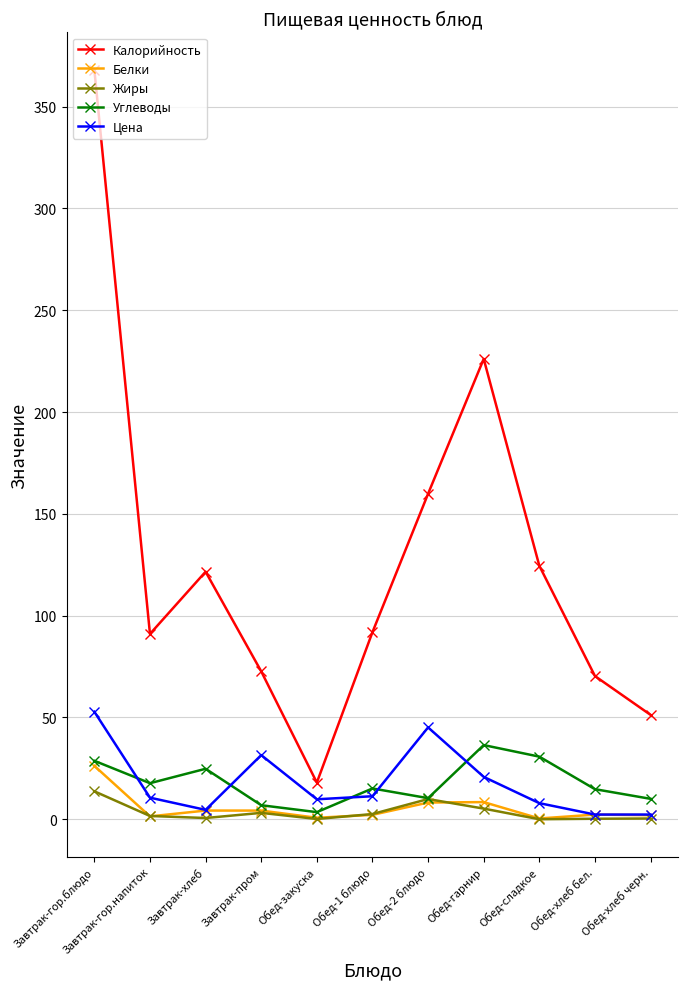

What is the difference between the highest and lowest values at Завтрак-гор.блюдо?

354.4